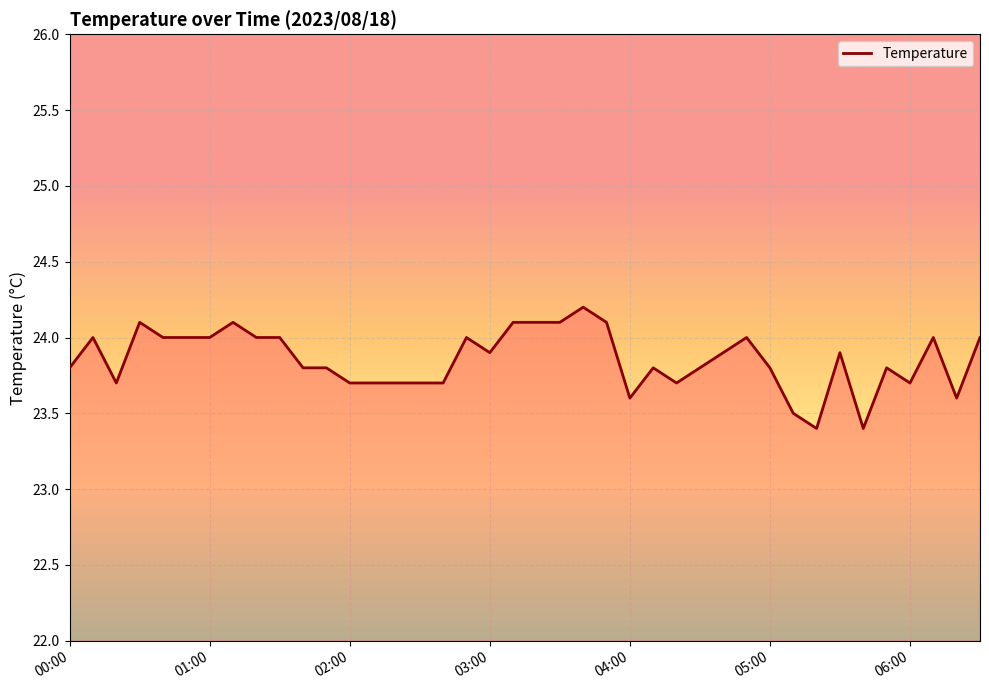

What is the minimum value shown in the chart?

23.4